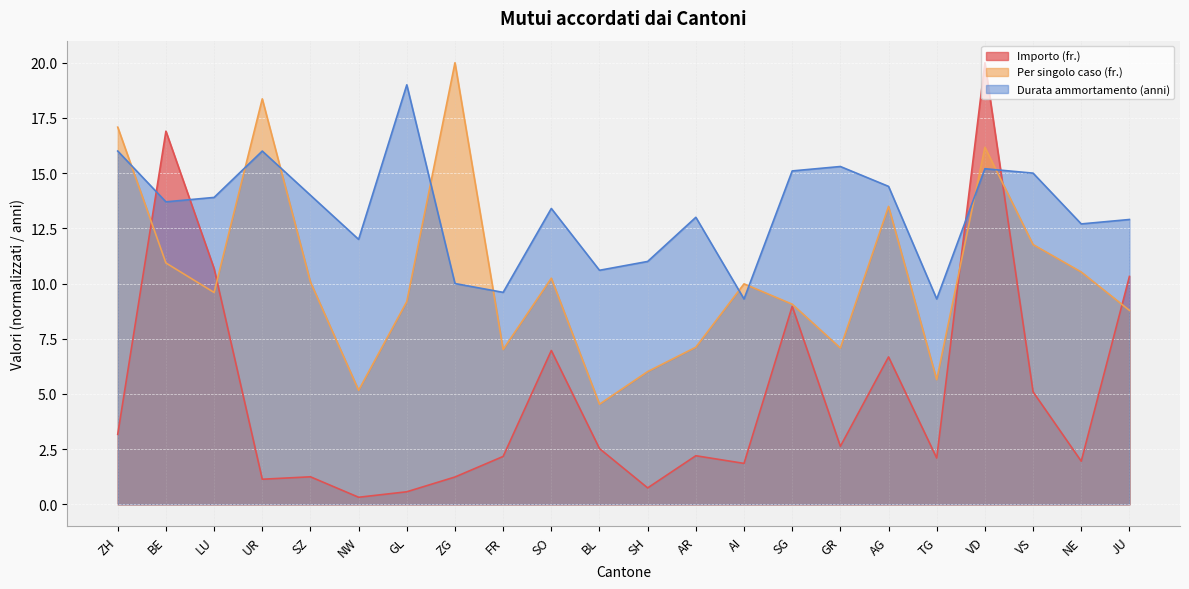

The Per singolo caso (fr.) series shows 7.1 at GR. True or false?

True